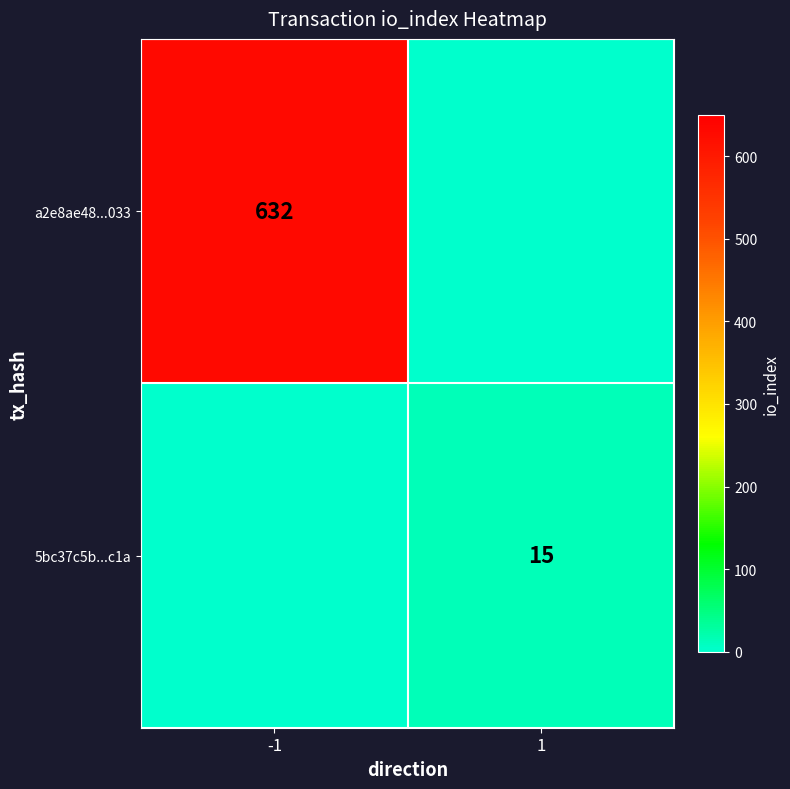

The value of a2e8ae48...033 at -1 is 632. True or false?

True